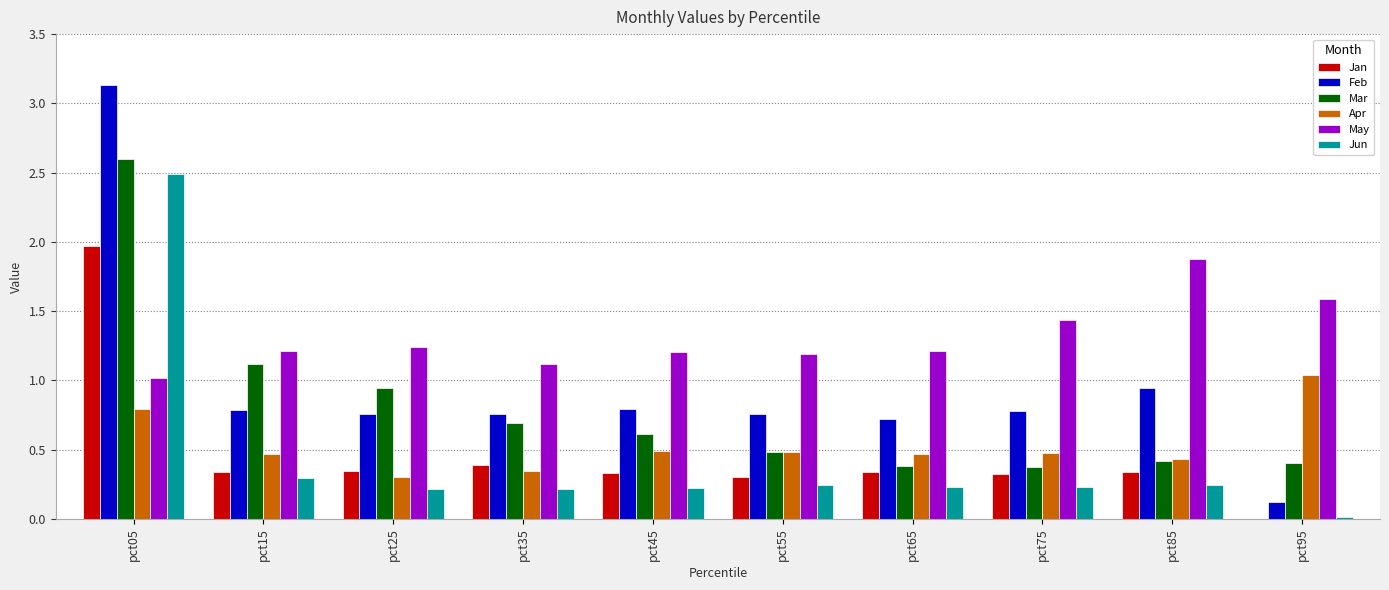

Which label corresponds to the largest value in the chart?

pct05